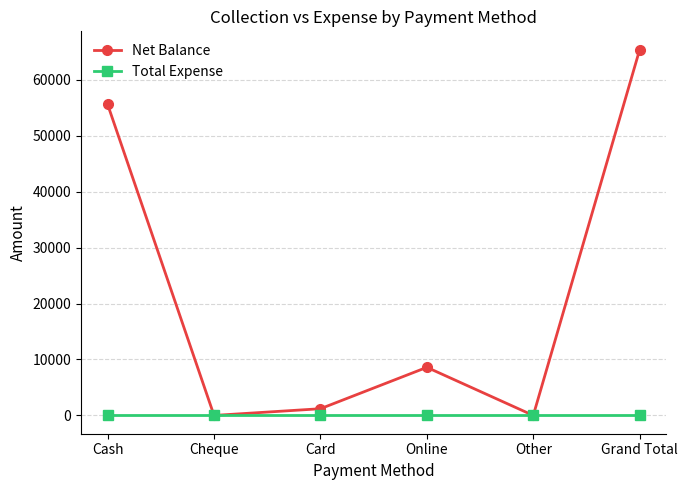

The value of Net Balance at Other is 42160. True or false?

False